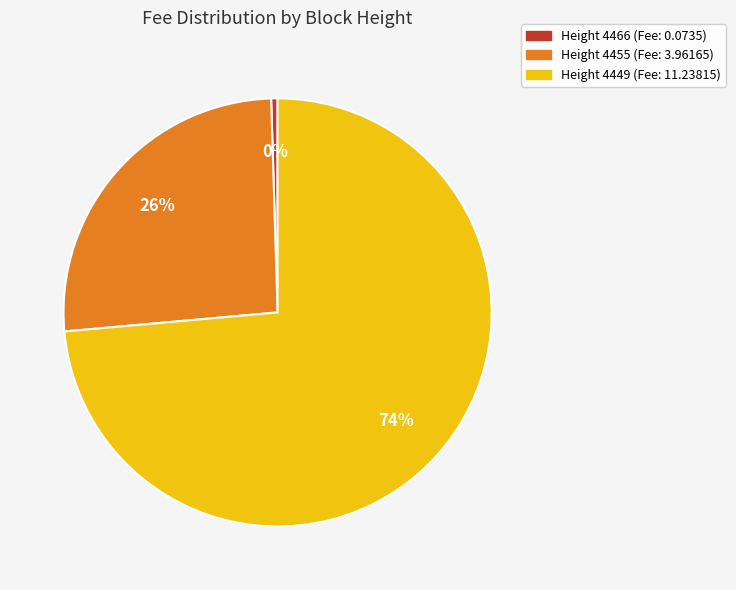

Does any single category account for the majority?

Yes